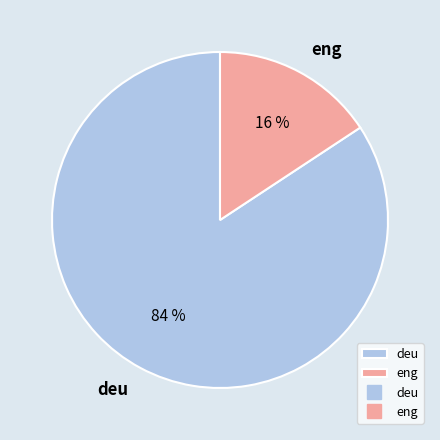

Count the number of slices in the pie.

2